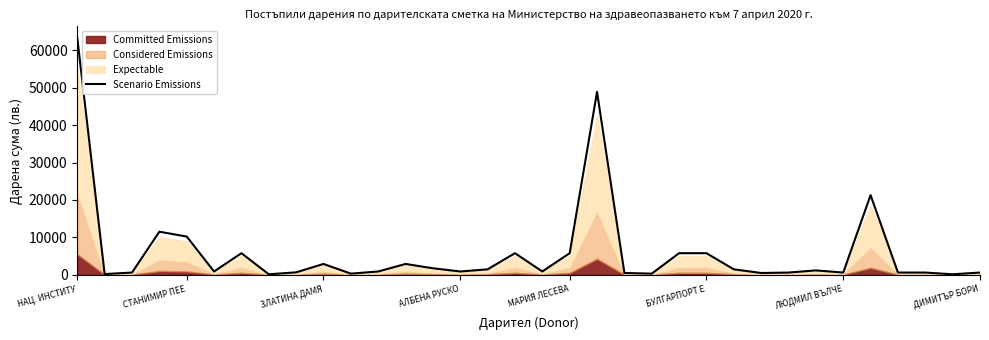

What is the highest value of the Scenario Emissions series?

63250.0